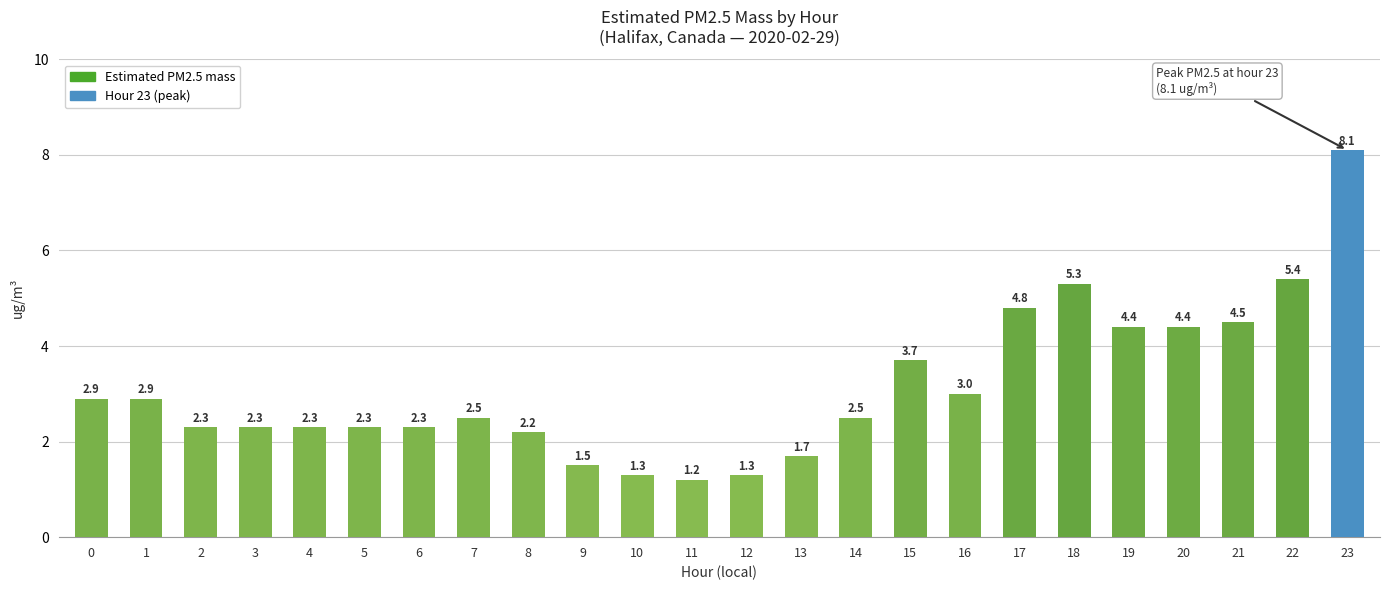

Are the bars horizontal?

No